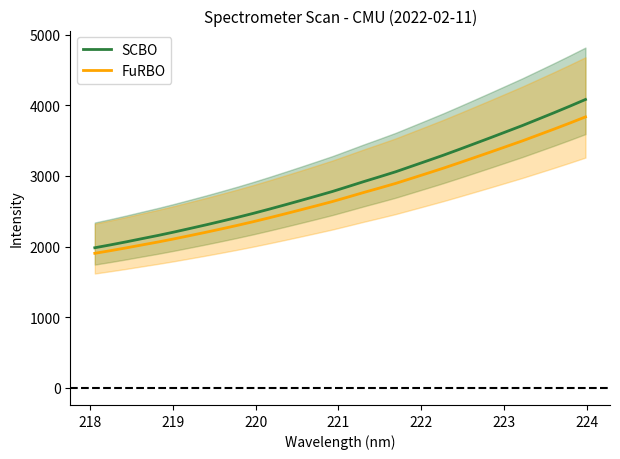

Which series has the widest spread of values?

SCBO